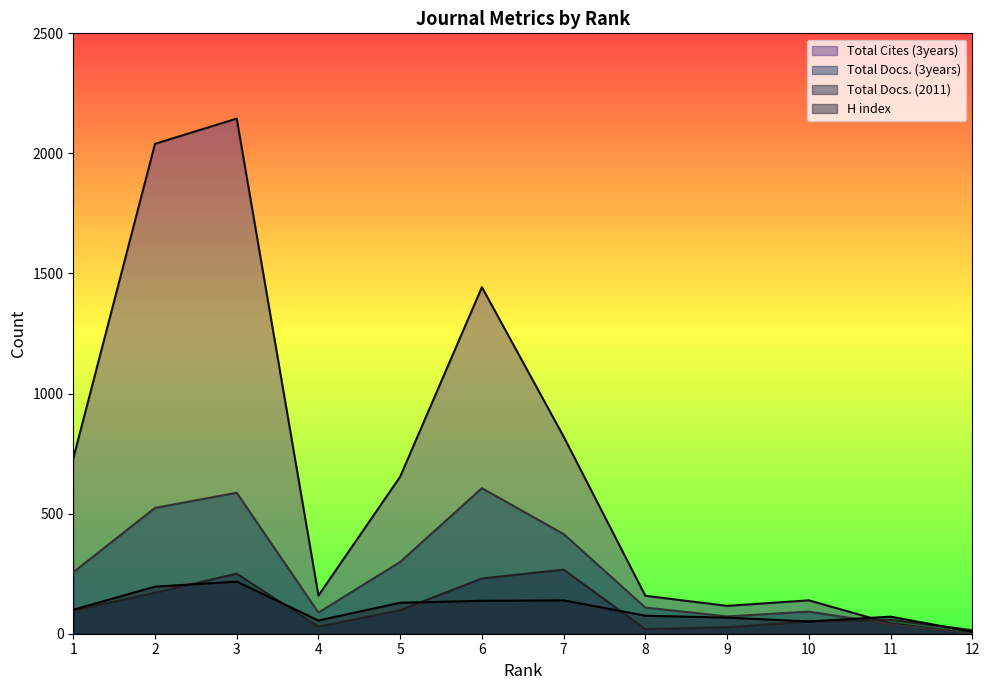

Between which two adjacent categories do Total Docs. (3years) and Total Docs. (2011) first intersect?

10 and 11